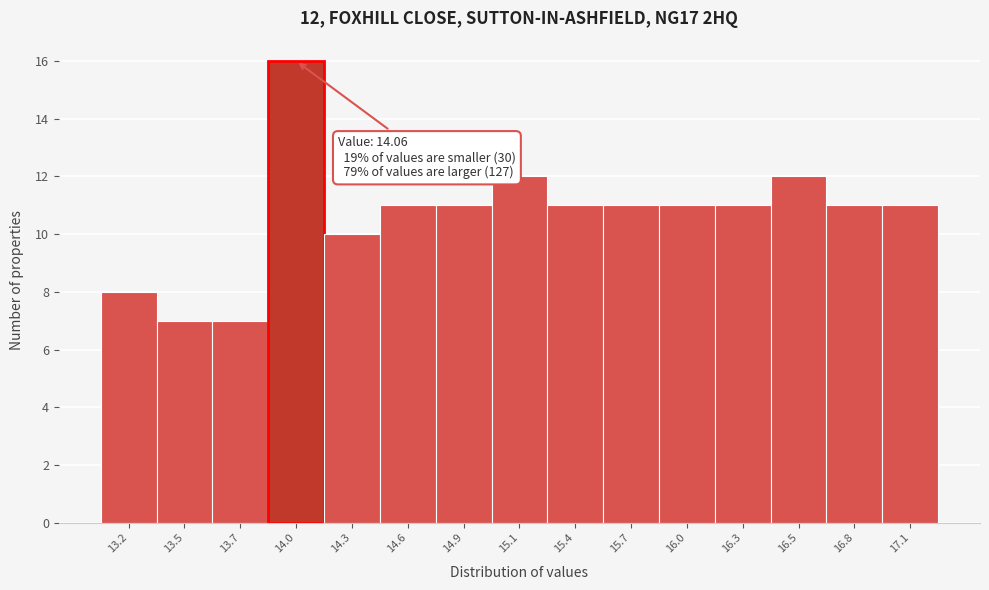

Reading left to right, list all the values displayed in this chart.

13.2=8	13.5=7	13.7=7	14.0=16	14.3=10	14.6=11	14.9=11	15.1=12	15.4=11	15.7=11	16.0=11	16.3=11	16.5=12	16.8=11	17.1=11